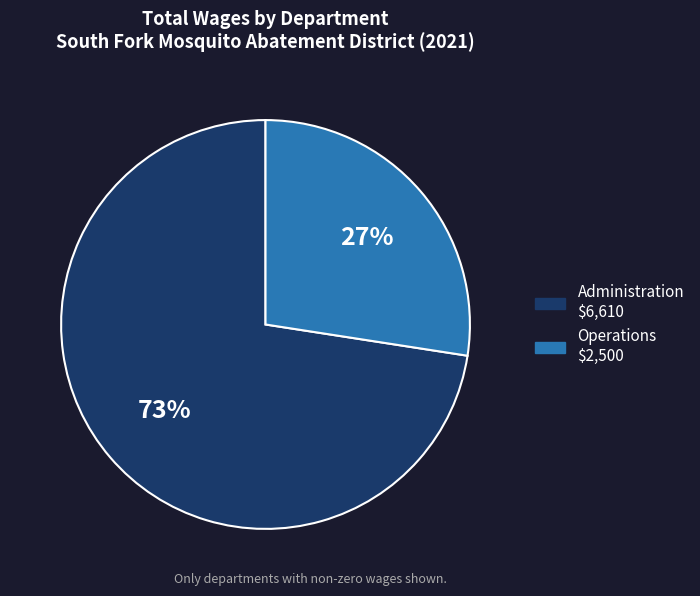

Count the number of slices in the pie.

2